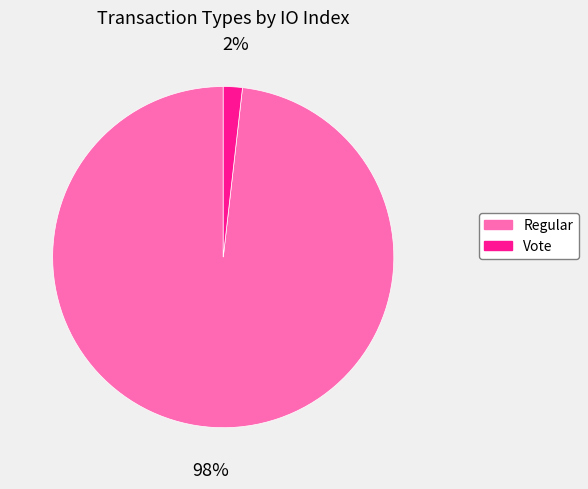

Rank the categories by value from lowest to highest.

Vote, Regular